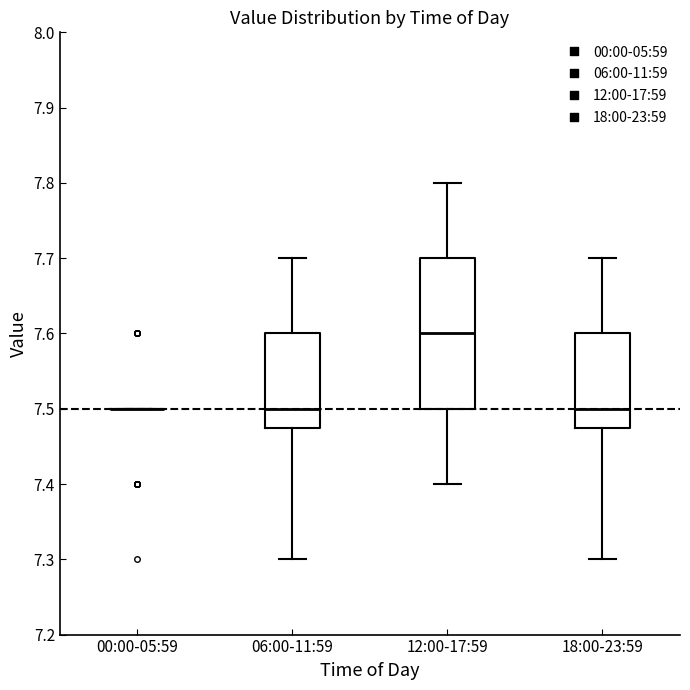

Reading left to right, transcribe this box plot: for each box, give where its median line is, the range the box spans, and where its two whiskers end, as read against the y-axis. The values are not printed on the chart, so give them approximately, as read against the axis.

00:00-05:59: box collapsed to a line at 7.50, whiskers 7.50 to 7.50
06:00-11:59: median 7.50, box 7.48 to 7.60, whiskers 7.30 to 7.70
12:00-17:59: median 7.60, box 7.50 to 7.70, whiskers 7.40 to 7.80
18:00-23:59: median 7.50, box 7.48 to 7.60, whiskers 7.30 to 7.70